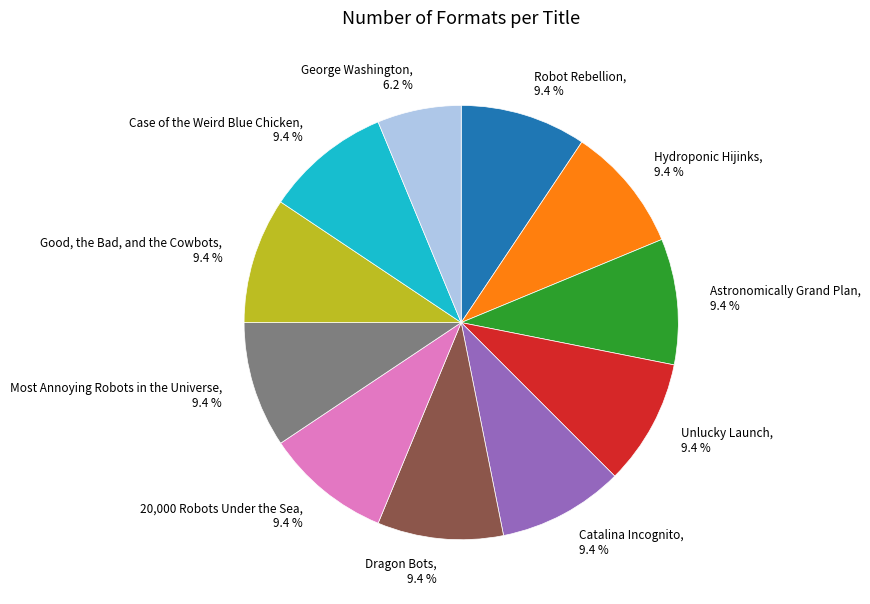

The Catalina Incognito slice represents 9% of the pie. True or false?

True